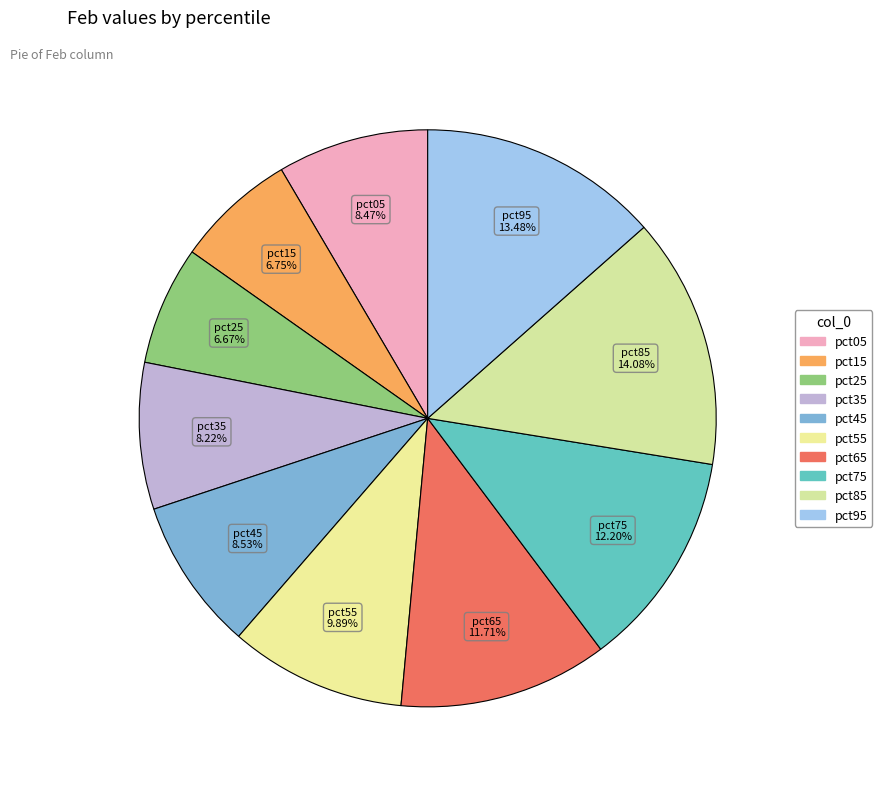

How many slices are in this pie chart?

10